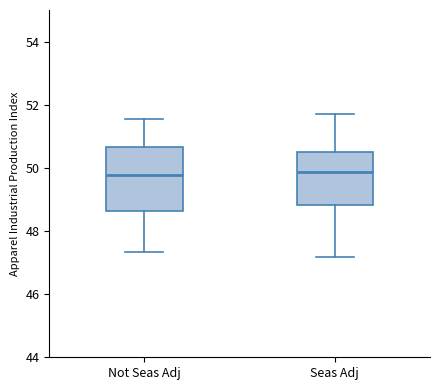

Where does the lower whisker of the box for Seas Adj end on the y-axis? The values are not printed on the chart, so give them approximately, as read against the axis.

47.2